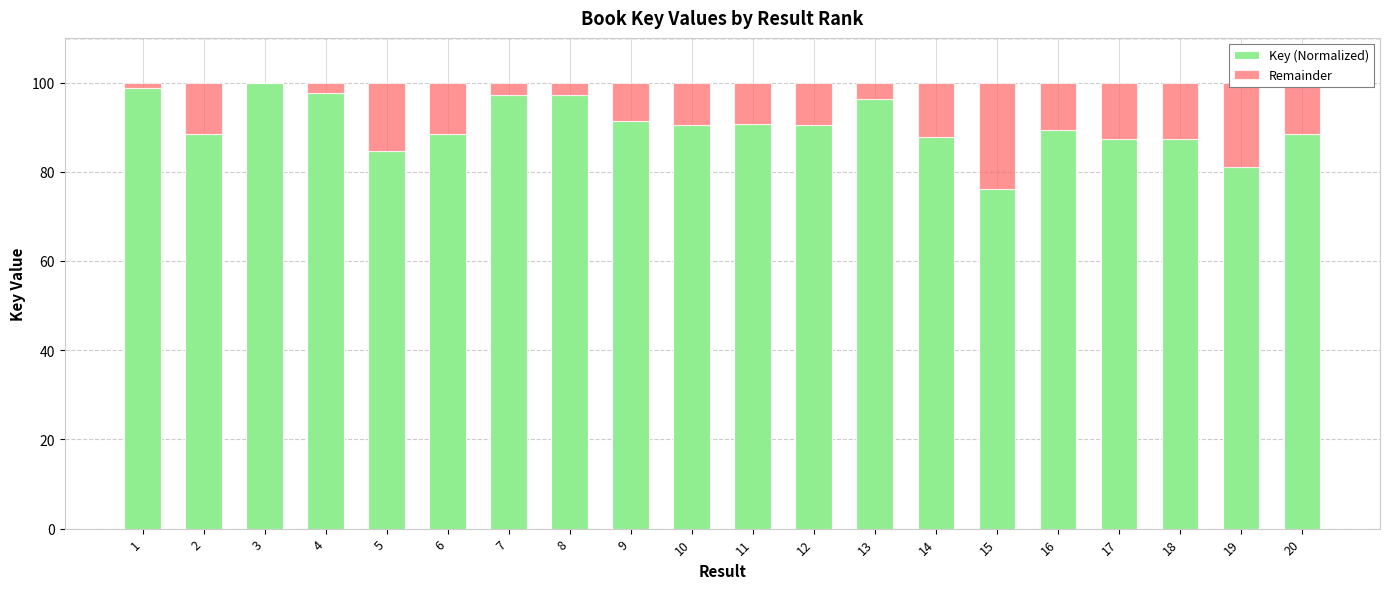

What is the highest value of the Key (Normalized) series?

100.0